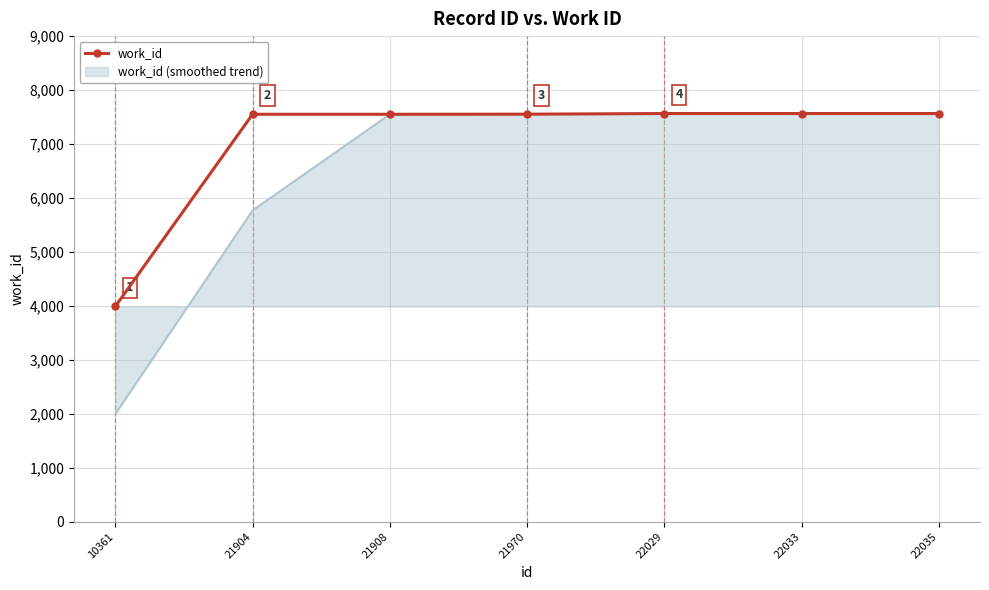

What is the minimum value for work_id?

3990.0